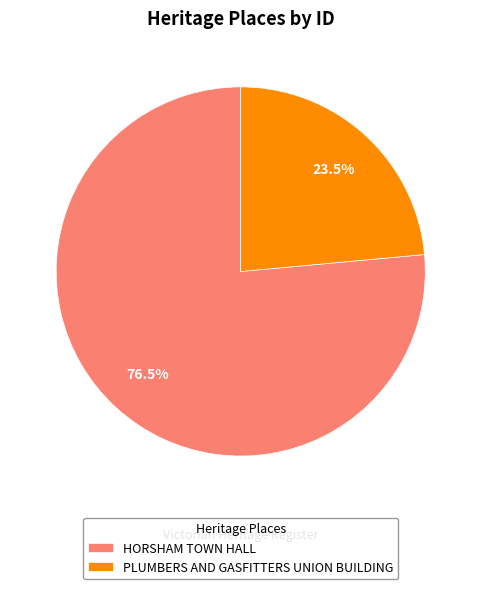

Is it true that HORSHAM TOWN HALL is 69% of the pie?

False